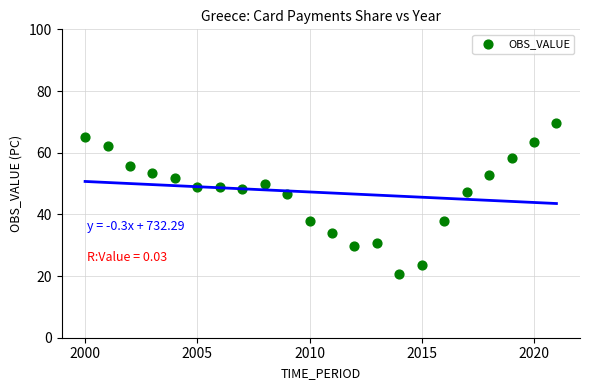

What is the range of X values (max minus min)?

21.0